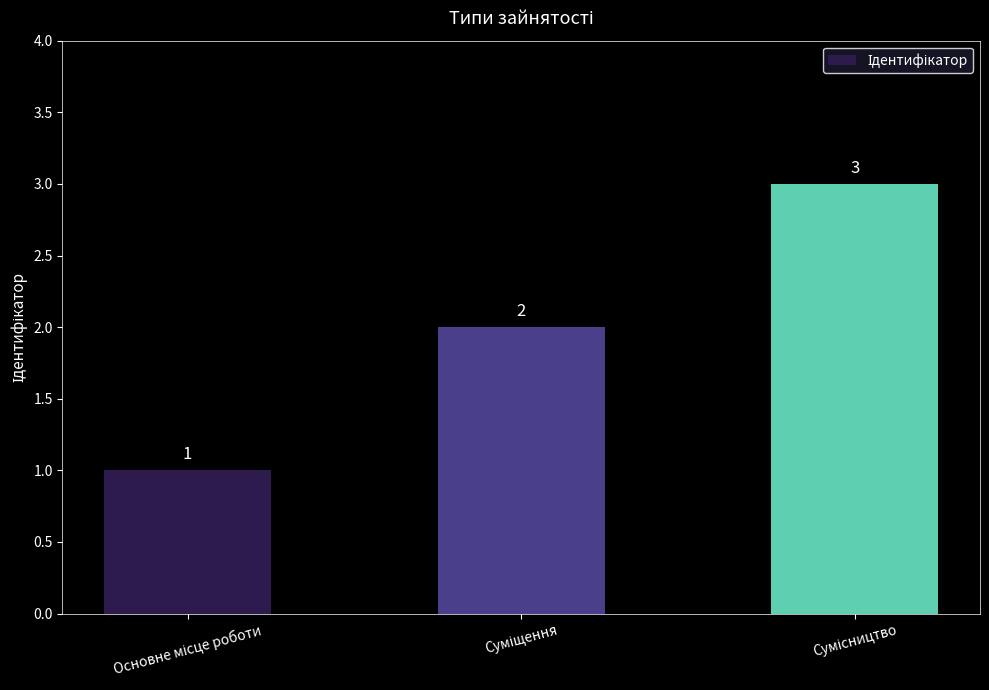

How many data points does each series have?

3